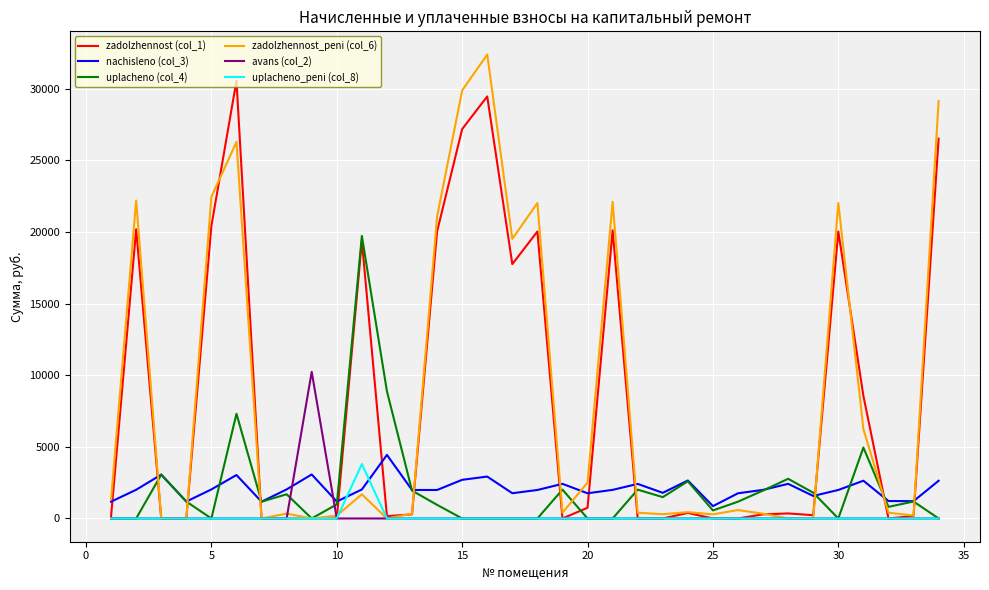

Which series ends up on top after the final intersection of nachisleno (col_3) and uplacheno_peni (col_8)?

nachisleno (col_3)